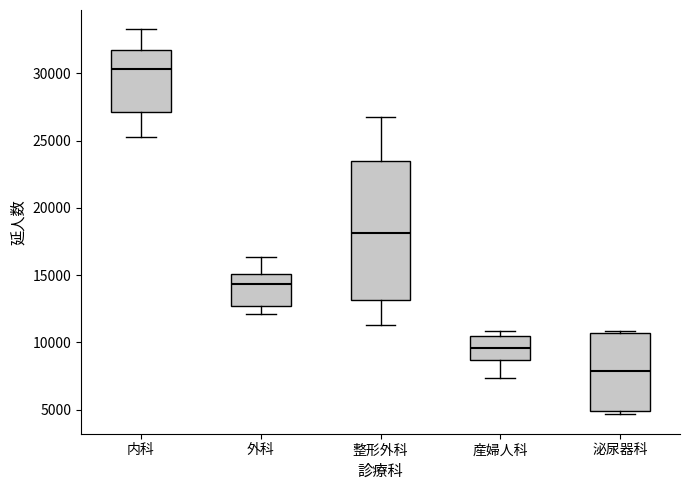

Reading left to right, read every box against the y-axis: the position of its median line, the range the box covers, and the ends of its whiskers. The values are not printed on the chart, so give them approximately, as read against the axis.

内科: median 30500, box 27000 to 31500, whiskers 25500 to 33500
外科: median 14500, box 12500 to 15000, whiskers 12000 to 16500
整形外科: median 18000, box 13000 to 23500, whiskers 11500 to 27000
産婦人科: median 9500, box 8500 to 10500, whiskers 7500 to 11000
泌尿器科: median 8000, box 5000 to 10500, whiskers 4500 to 11000